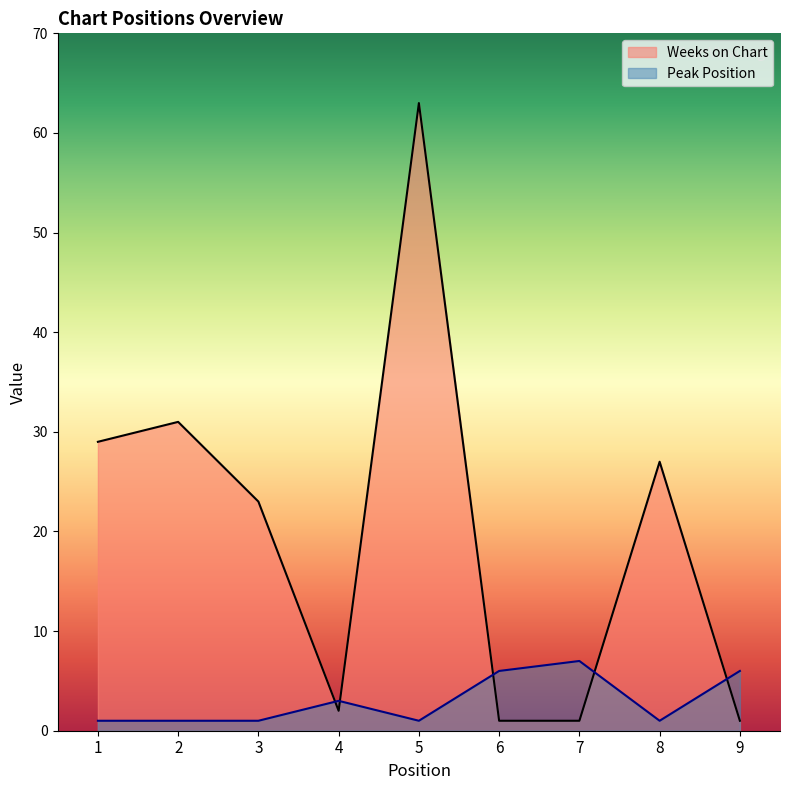

Reading right to left, what are all the values shown in this chart?

Weeks on Chart: 1	27	1	1	63	2	23	31	29
Peak Position: 6	1	7	6	1	3	1	1	1